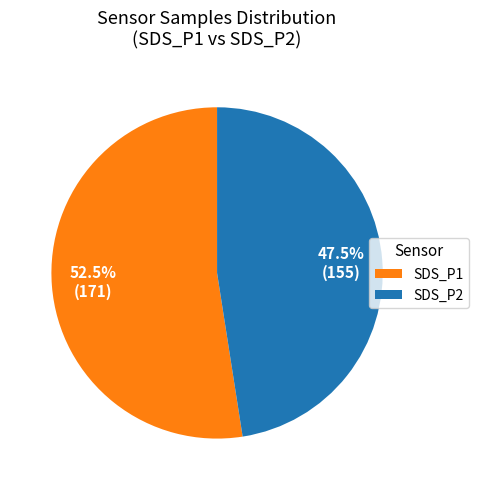

Which slice is the largest?

SDS_P1